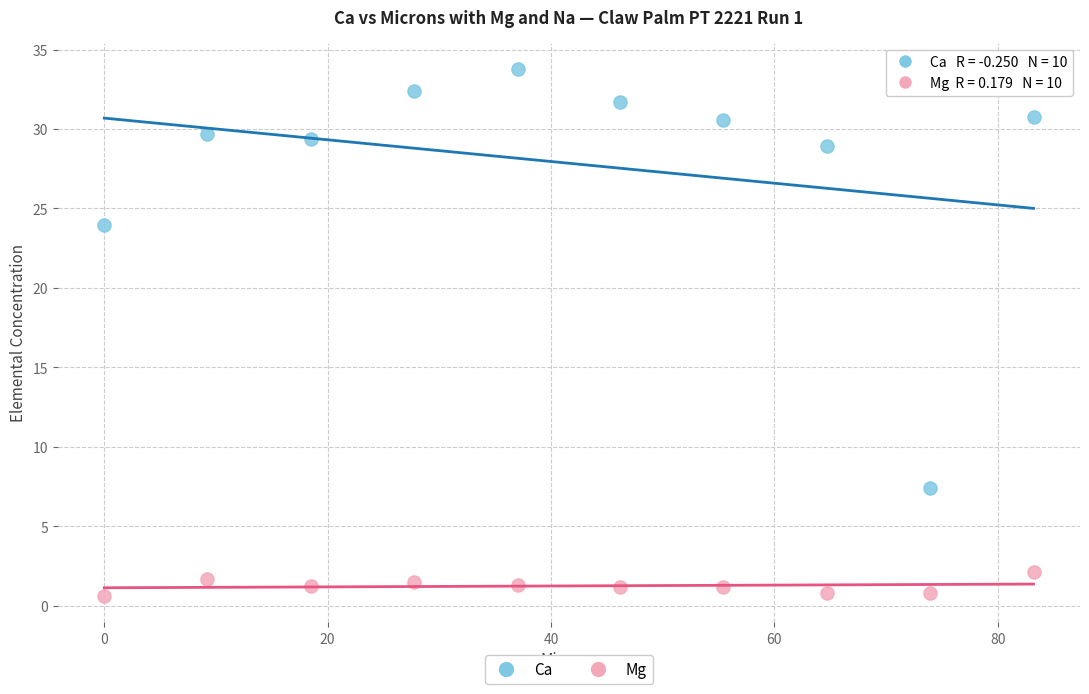

Which series contains the lowest Y value?

Mg